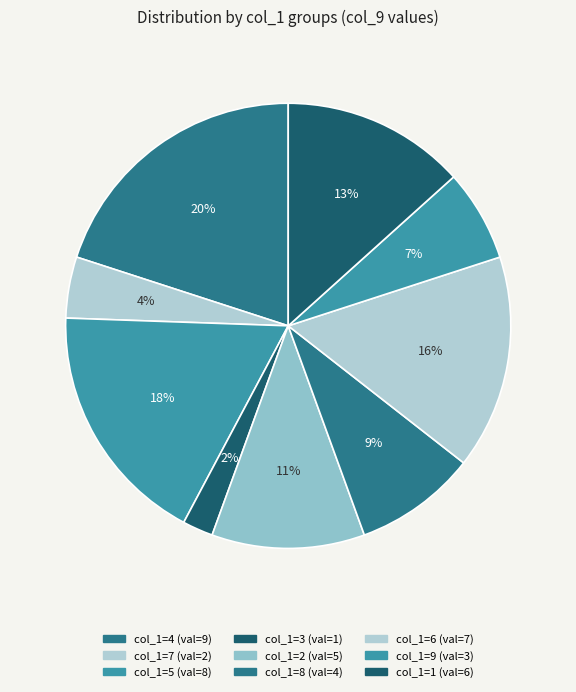

What is the smallest slice in the pie chart?

3